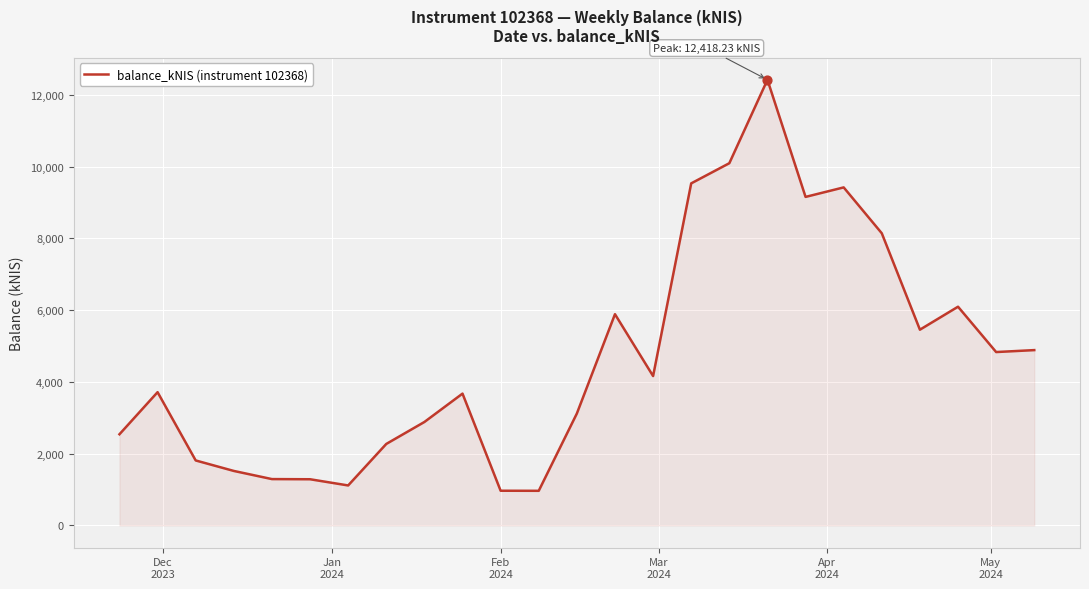

What is the difference between the maximum and minimum values?

11454.3